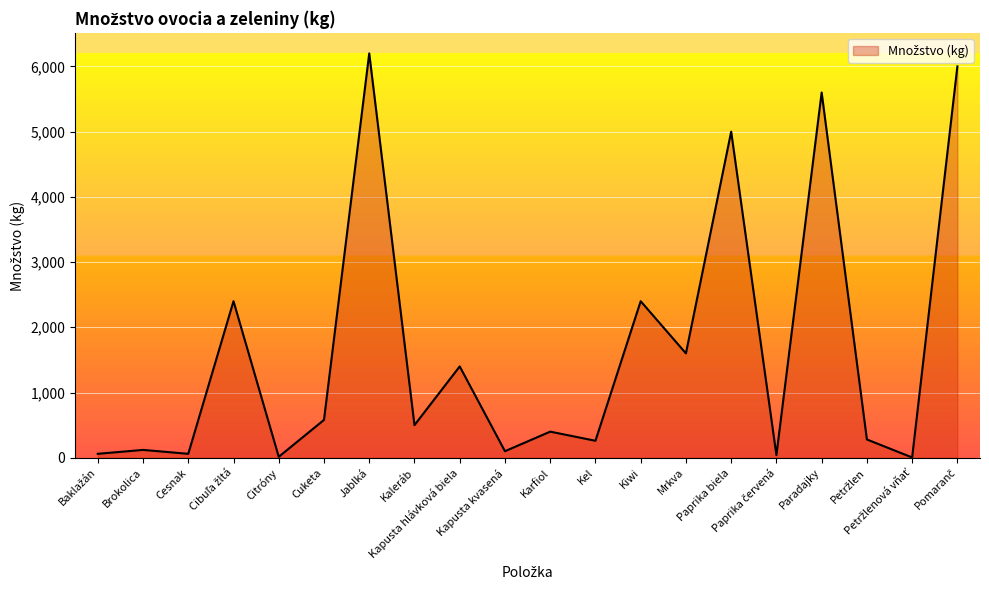

What is the maximum value shown in the chart?

6200